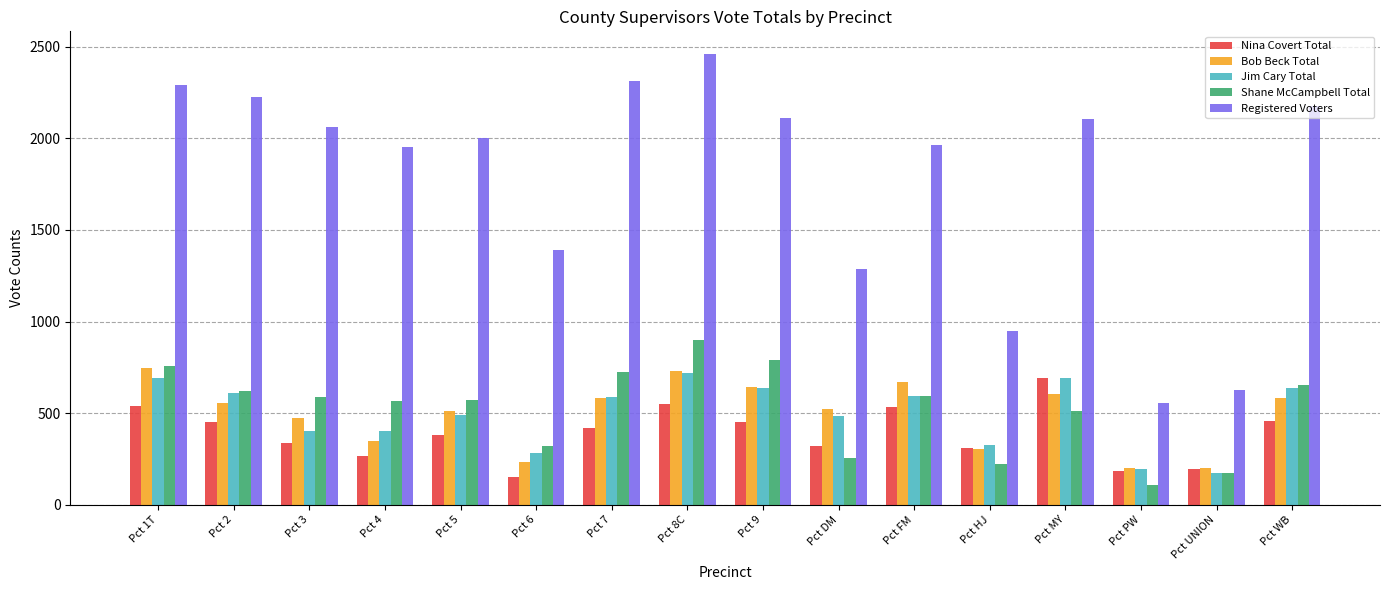

What position from the right is Pct WB?

1